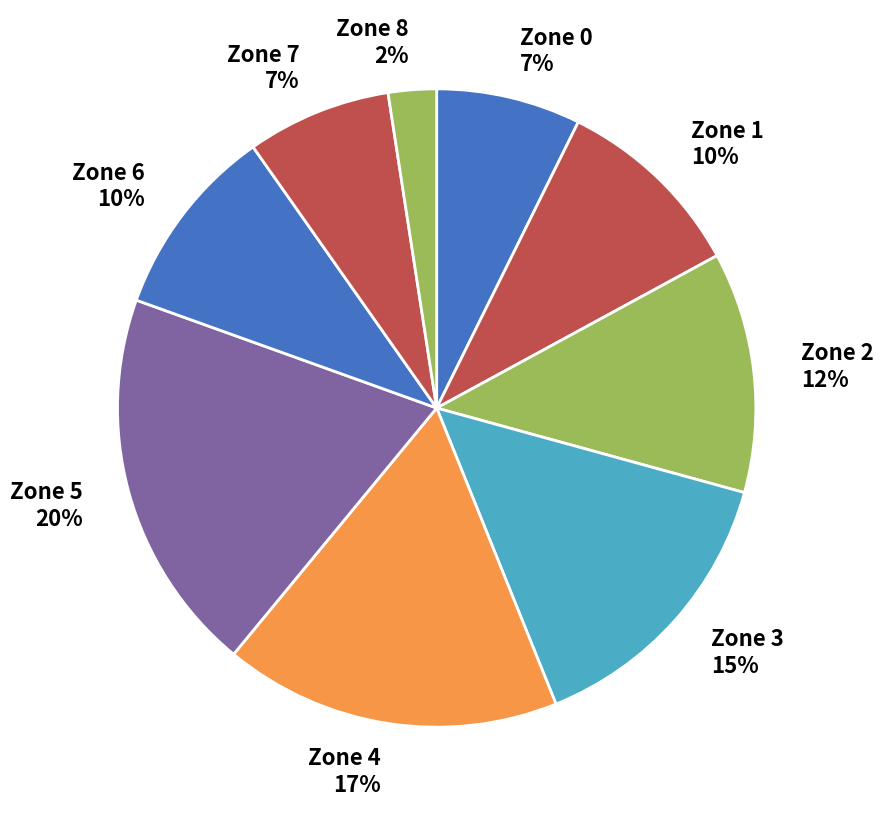

Is it true that Zone 6 is 10% of the pie?

True